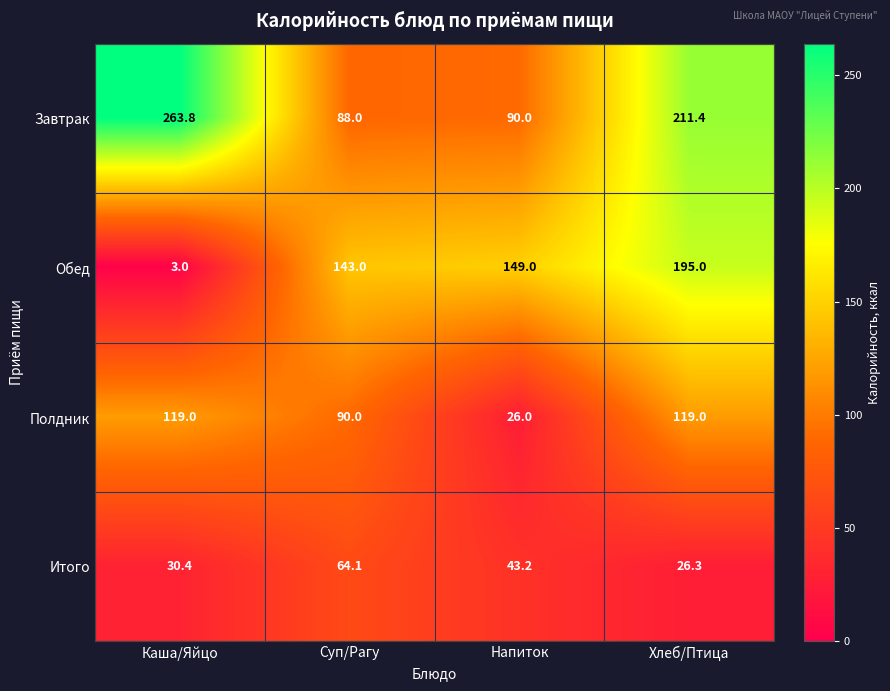

What is the difference between the second highest and second lowest values in the Итого series?

12.8